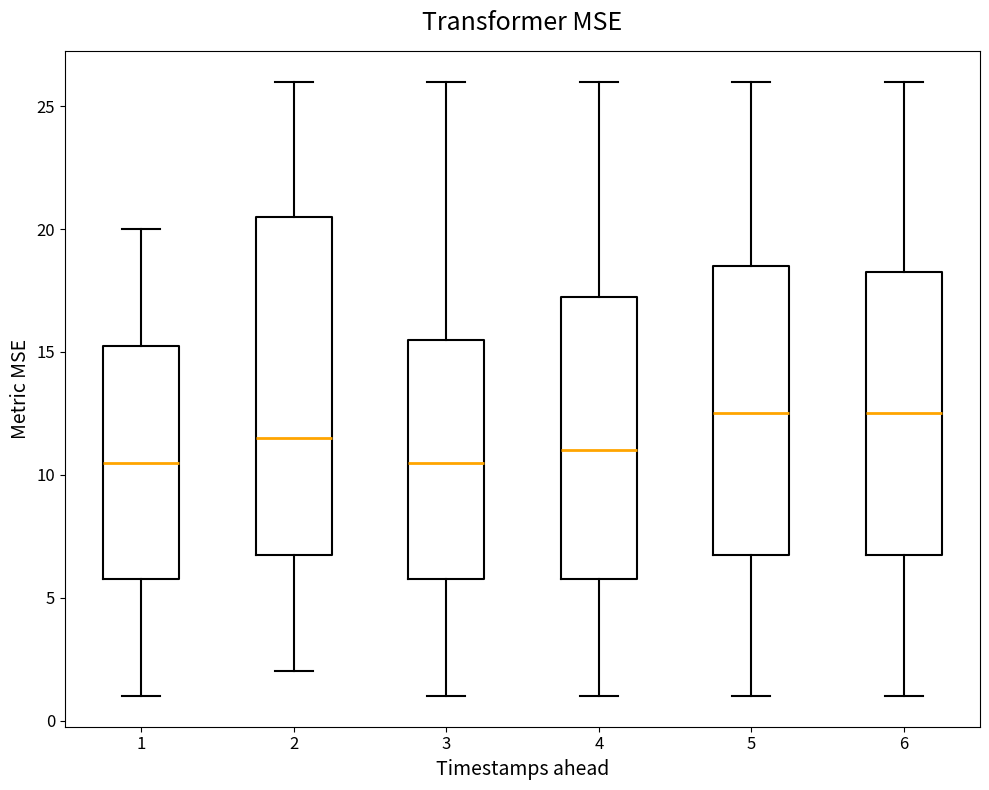

Reading left to right, transcribe this box plot: for each box, give where its median line is, the range the box spans, and where its two whiskers end, as read against the y-axis. The values are not printed on the chart, so give them approximately, as read against the axis.

1: median 10.5, box 6.0 to 15.5, whiskers 1.0 to 20.0
2: median 11.5, box 7.0 to 20.5, whiskers 2.0 to 26.0
3: median 10.5, box 6.0 to 15.5, whiskers 1.0 to 26.0
4: median 11.0, box 6.0 to 17.5, whiskers 1.0 to 26.0
5: median 12.5, box 7.0 to 18.5, whiskers 1.0 to 26.0
6: median 12.5, box 7.0 to 18.5, whiskers 1.0 to 26.0